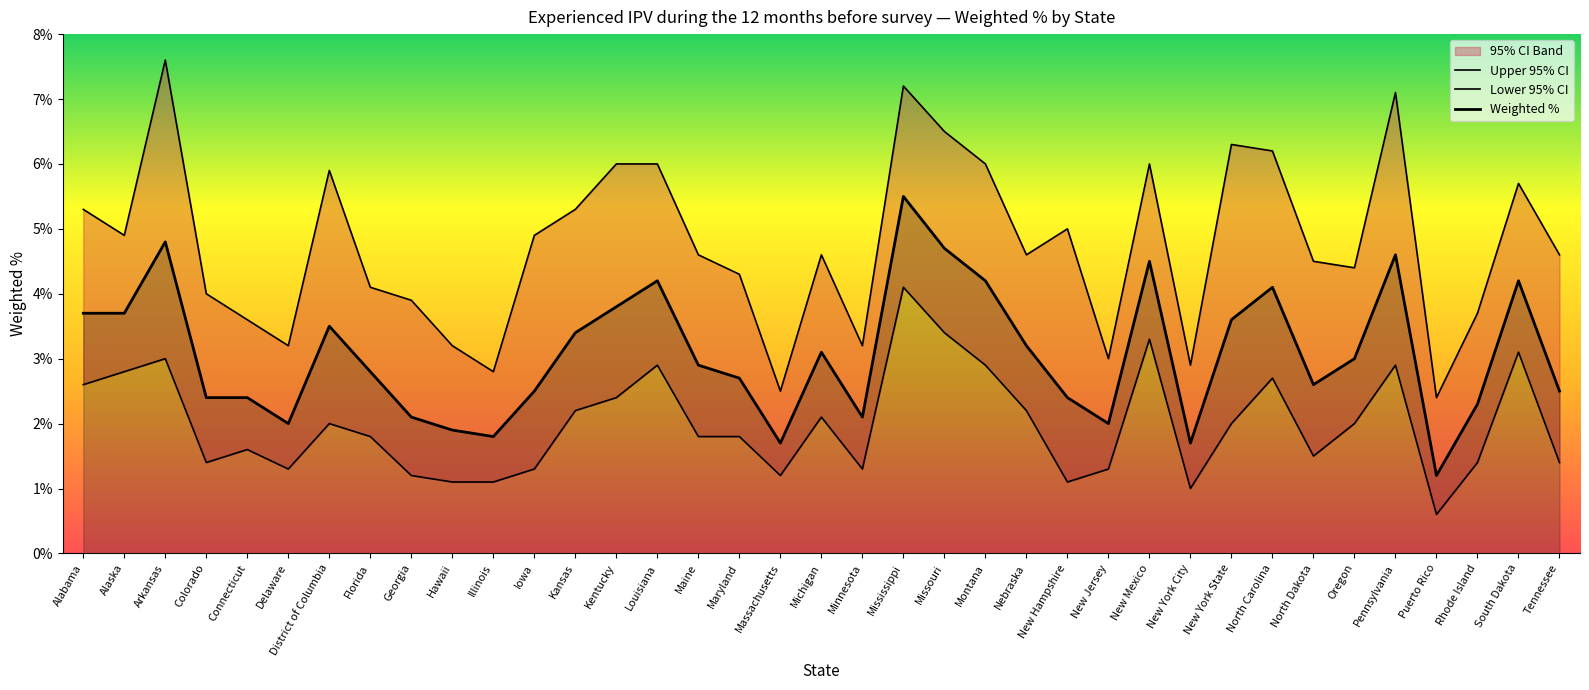

At which category is the sum across all series the highest?

Mississippi